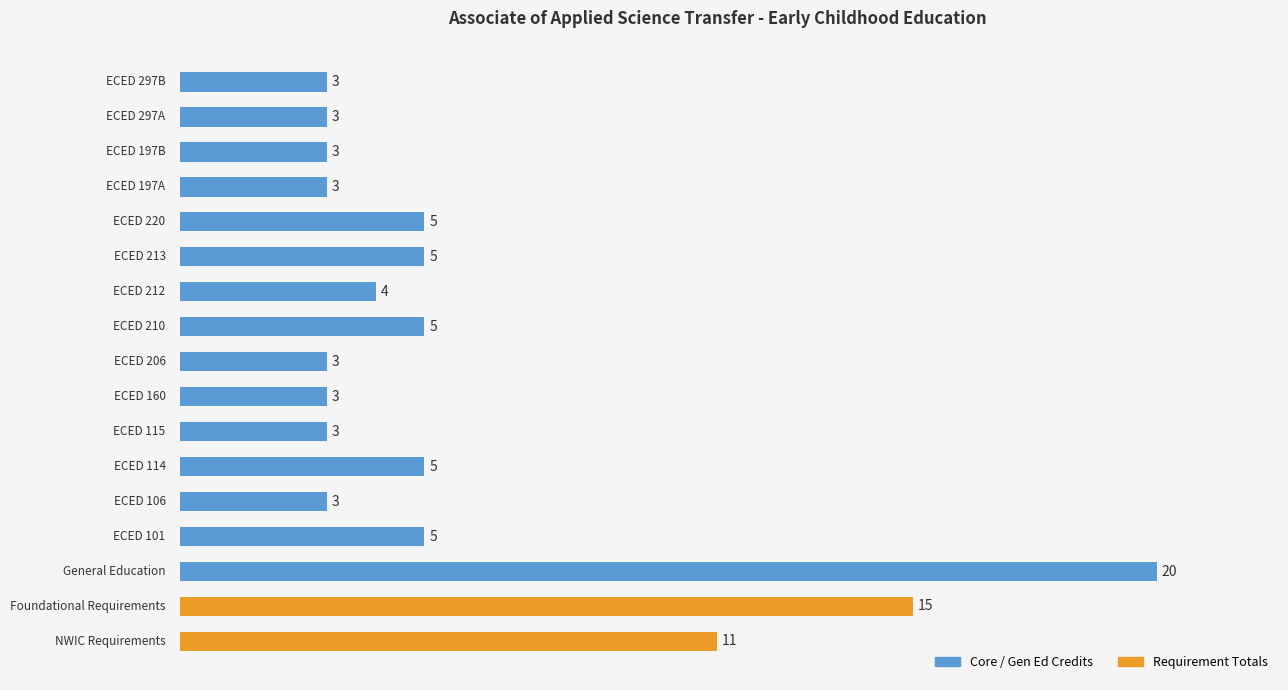

What is the minimum value shown in the chart?

3